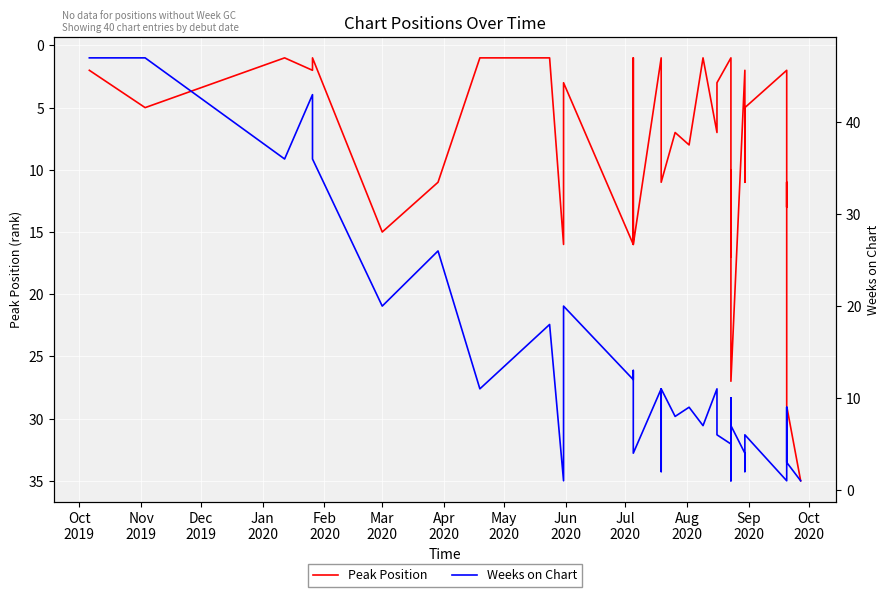

Where is the first local maximum for Peak Position?

Nov
2019